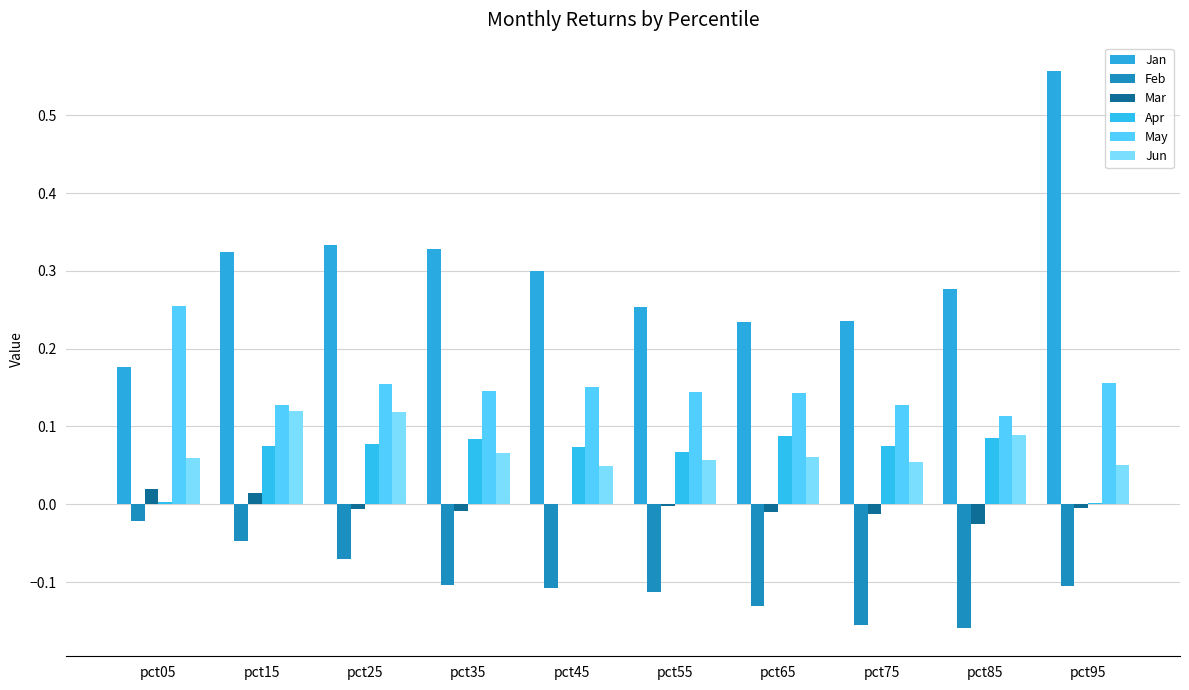

How many Jun values are between 0 and 1?

10